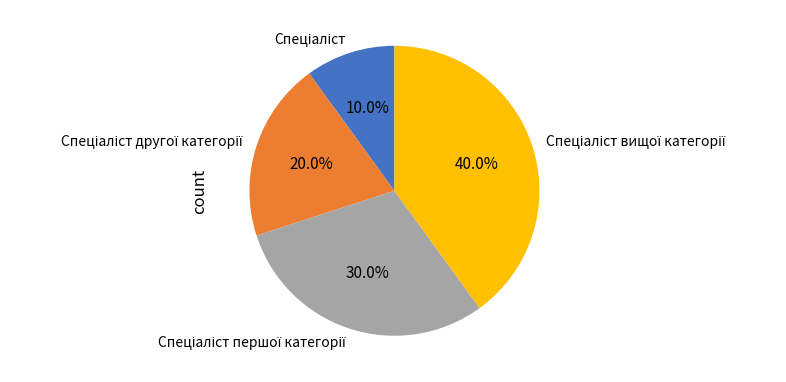

Is there a majority slice in this chart?

No